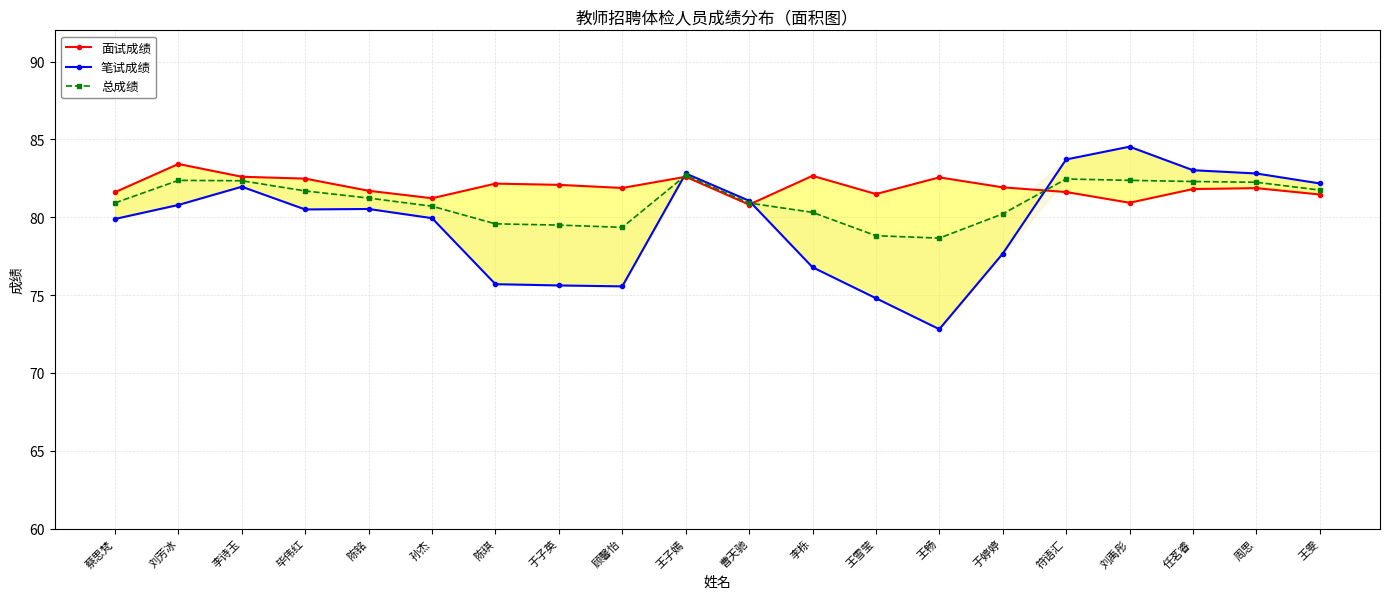

True or false: 笔试成绩 and 面试成绩 cross at least once.

True